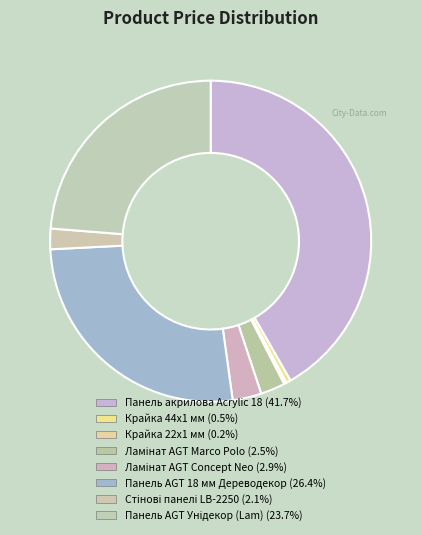

Combined, what portion of the pie is Ламінат AGT Concept Neo and Панель AGT Унідекор (Lam)?

26.6%